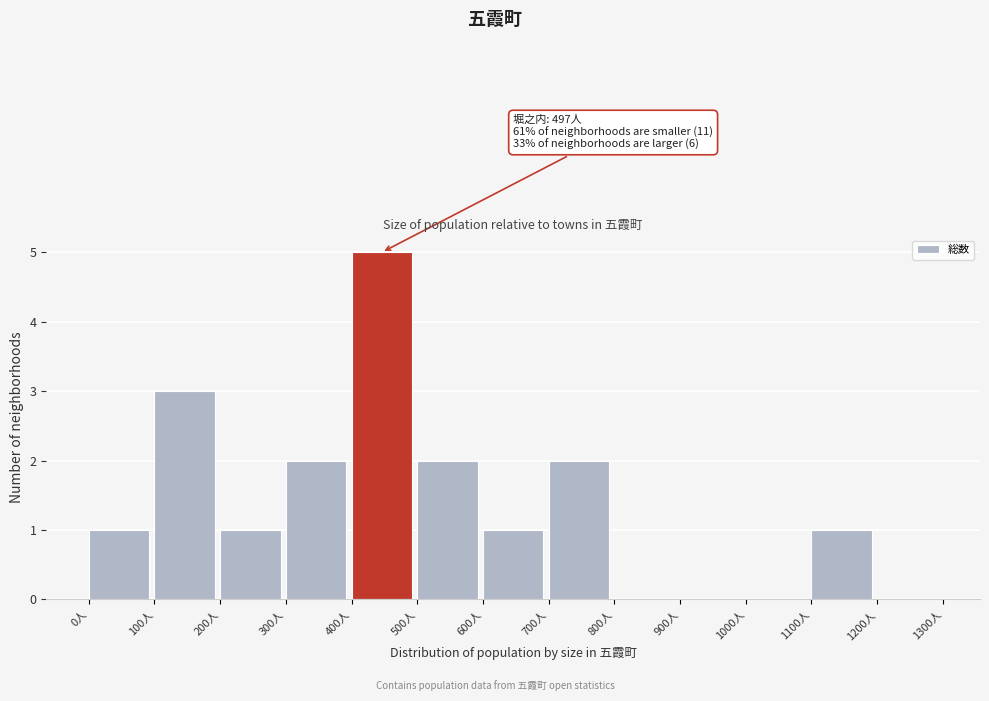

Over which range of the x-axis is the bar tallest?

400 to 500